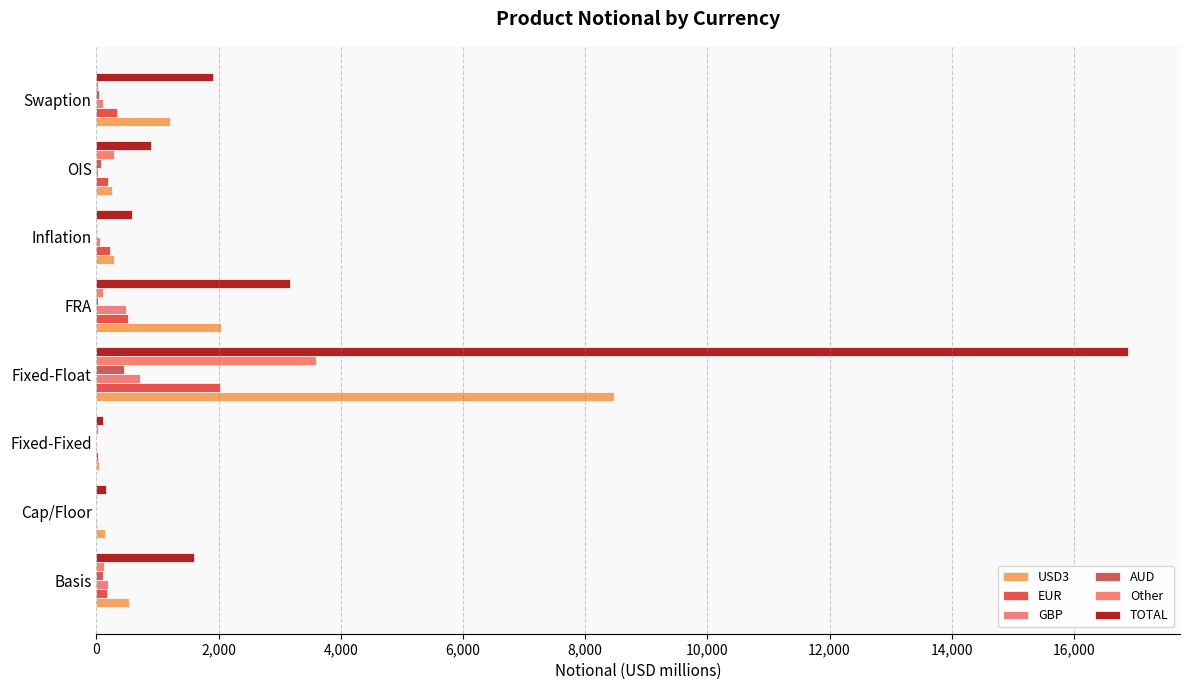

Count the number of categories in the chart.

8